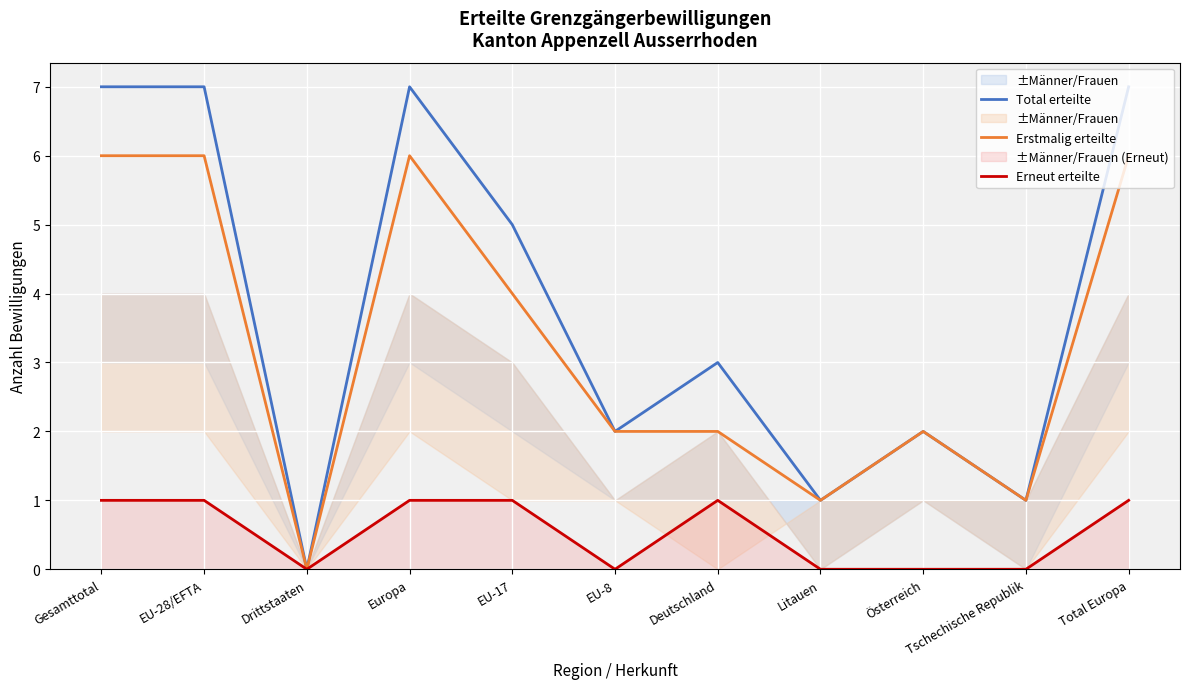

What is the label of the 3rd point from the left?

Drittstaaten